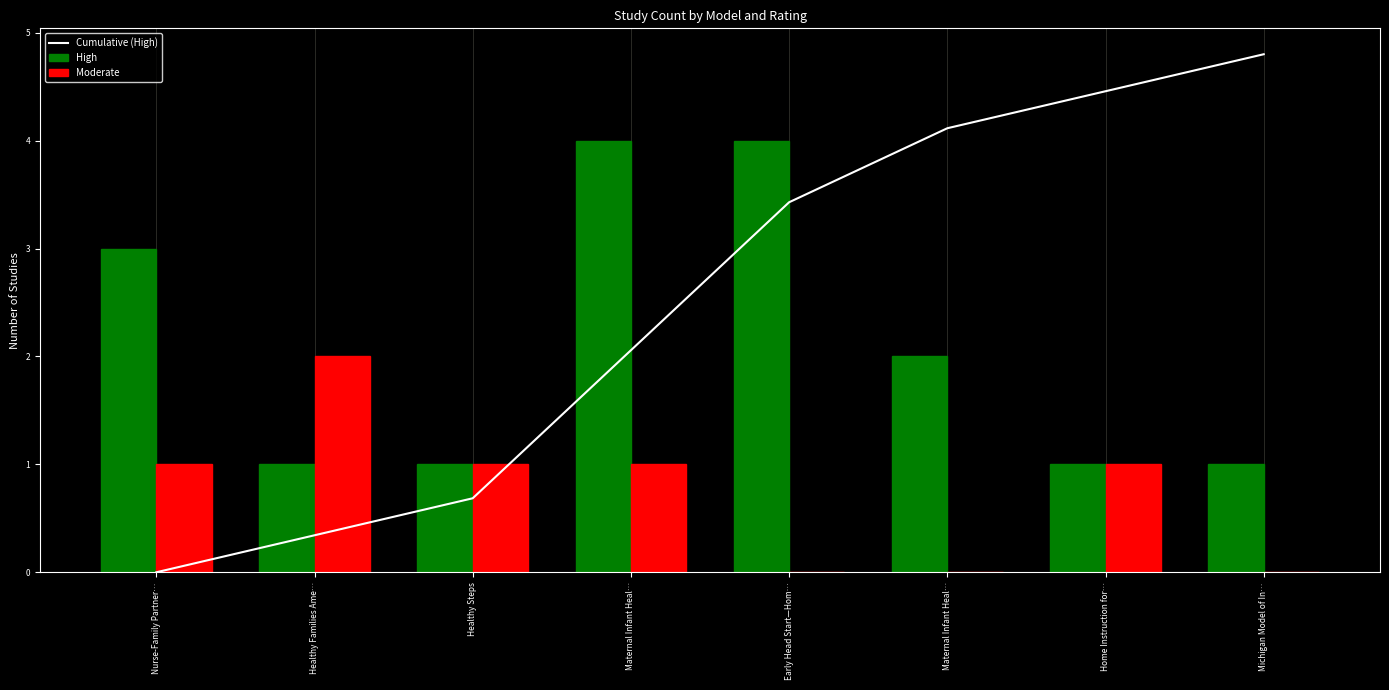

How many distinct data groups are displayed?

3